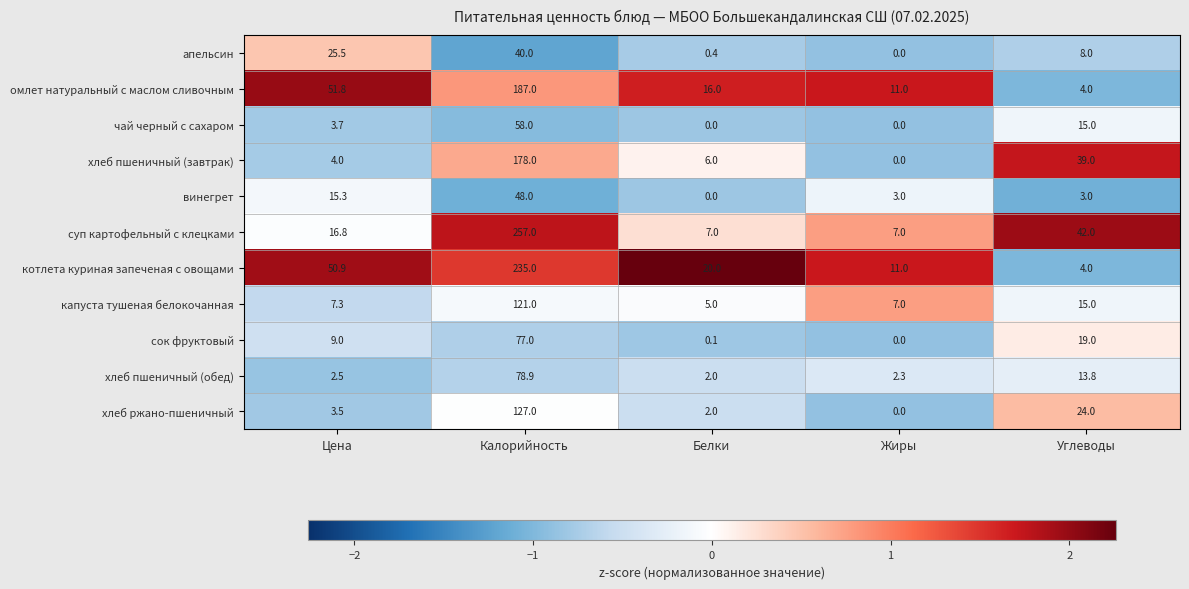

Which label corresponds to the largest value in the chart?

Калорийность